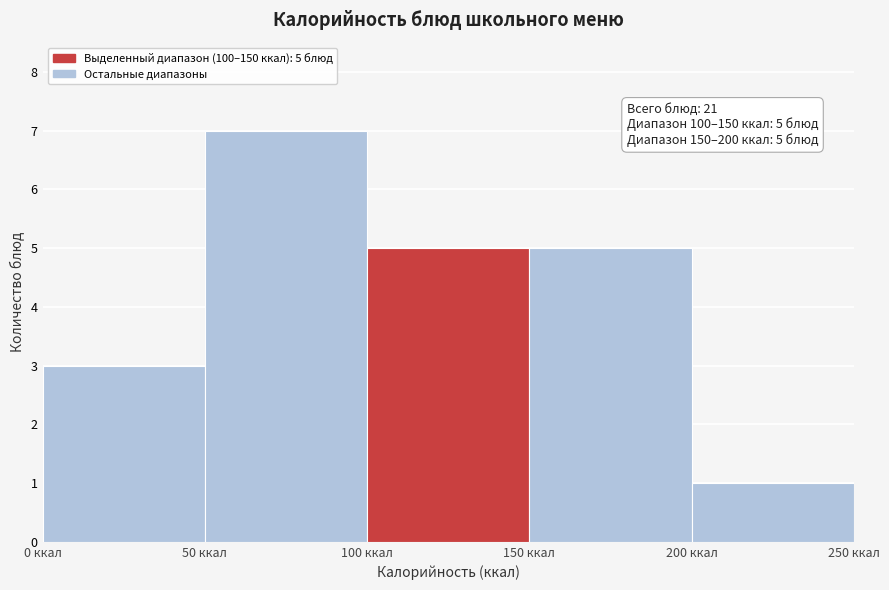

Over which range of the x-axis is the bar tallest?

50 to 100